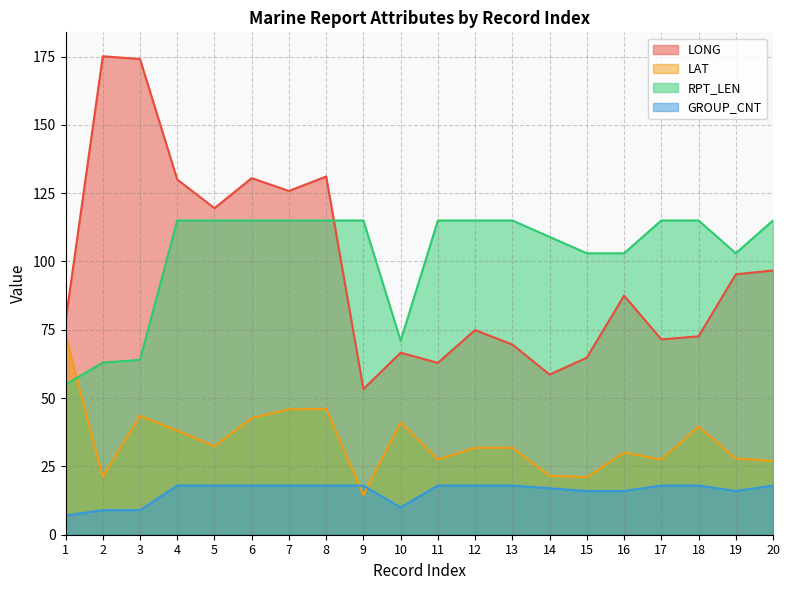

At which category does LAT reach its first local valley?

2